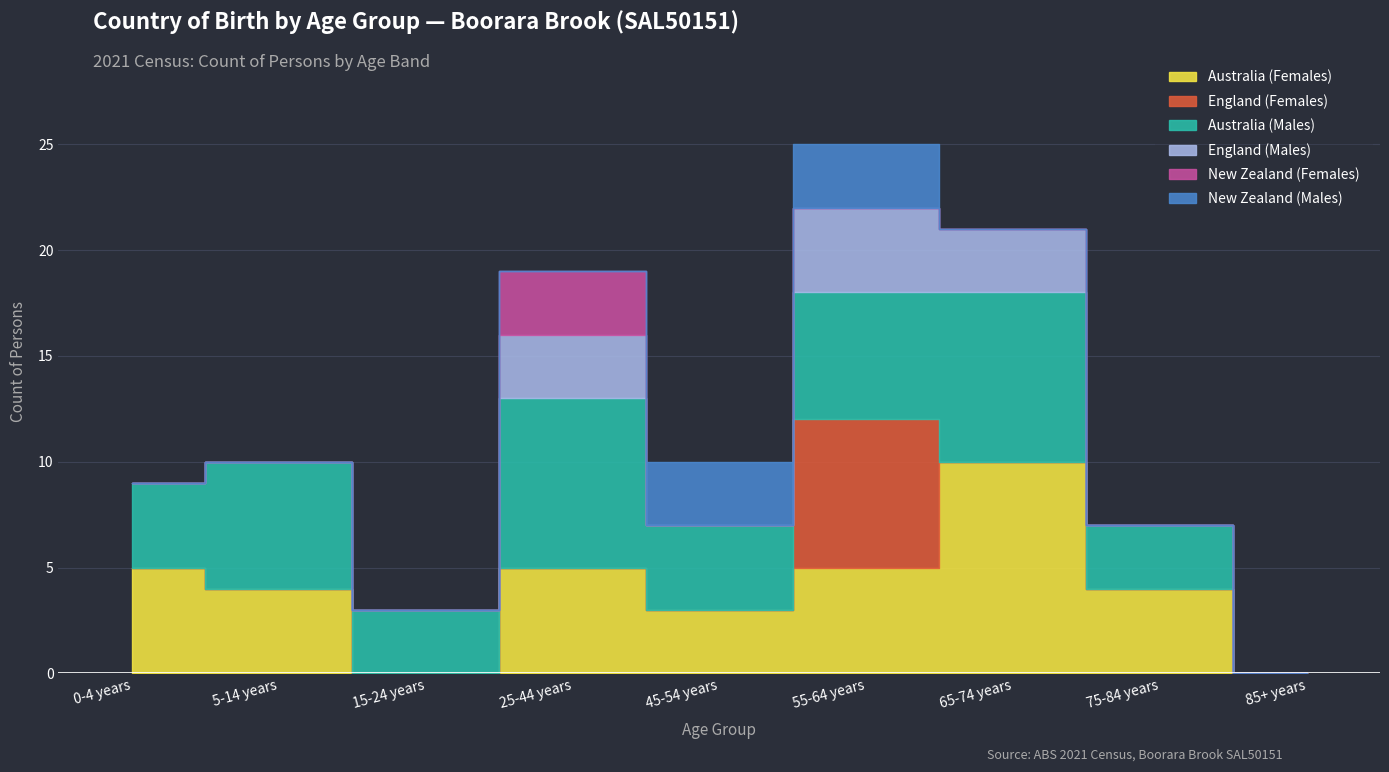

What are all the series names shown in the legend?

Australia (Females), England (Females), Australia (Males), England (Males), New Zealand (Females), New Zealand (Males)